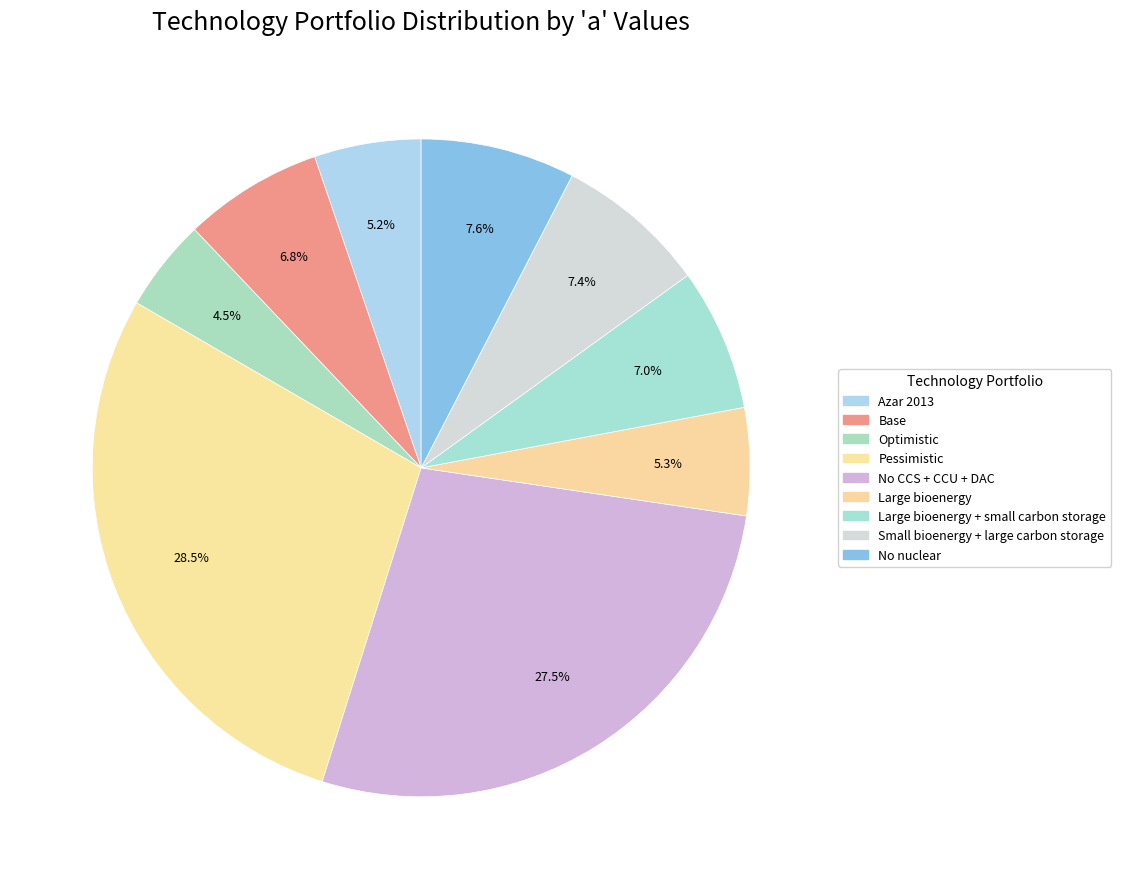

Which category has the smallest portion of the pie?

Optimistic